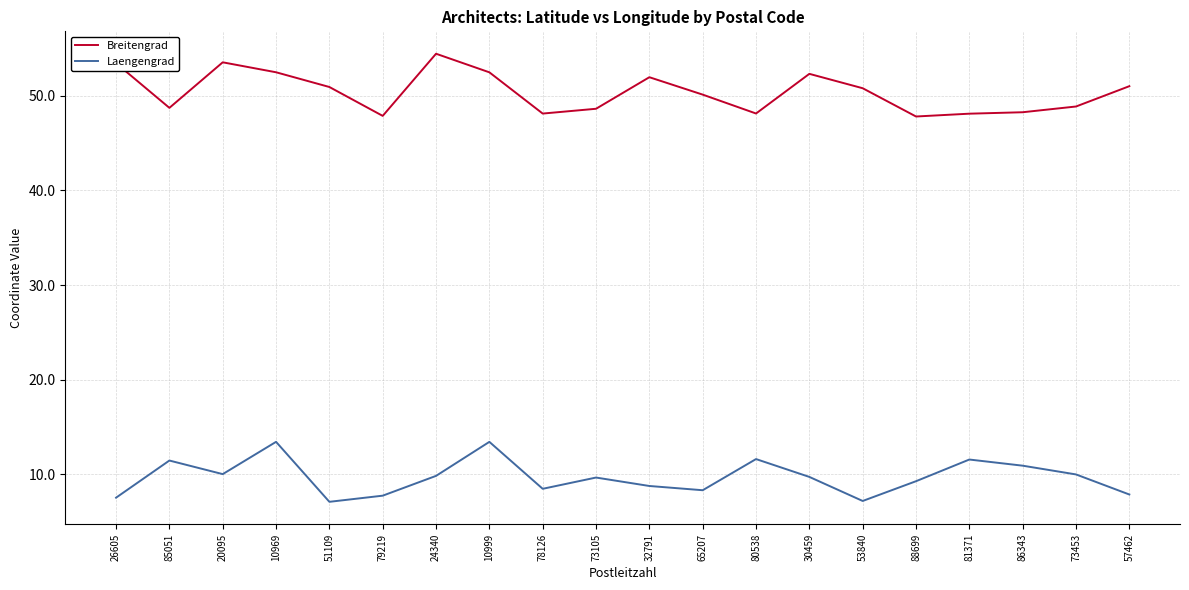

True or false: Breitengrad has more than 1 interior local peaks.

True